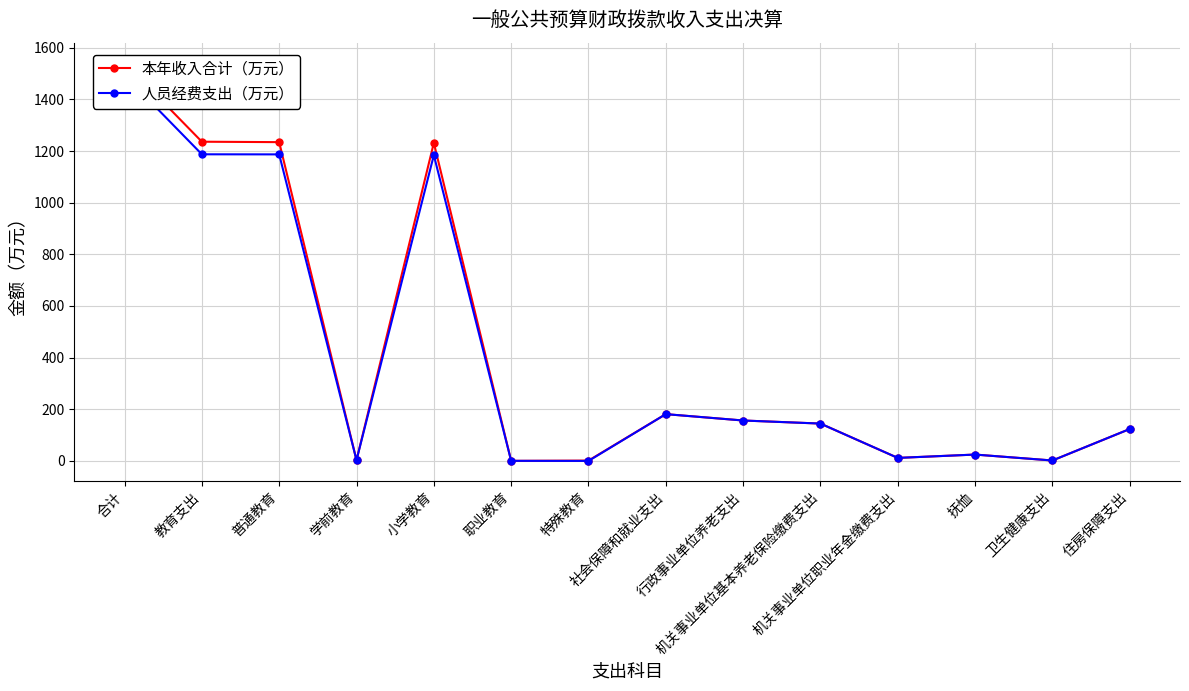

True or false: 人员经费支出（万元） and 本年收入合计（万元） cross at least once.

False